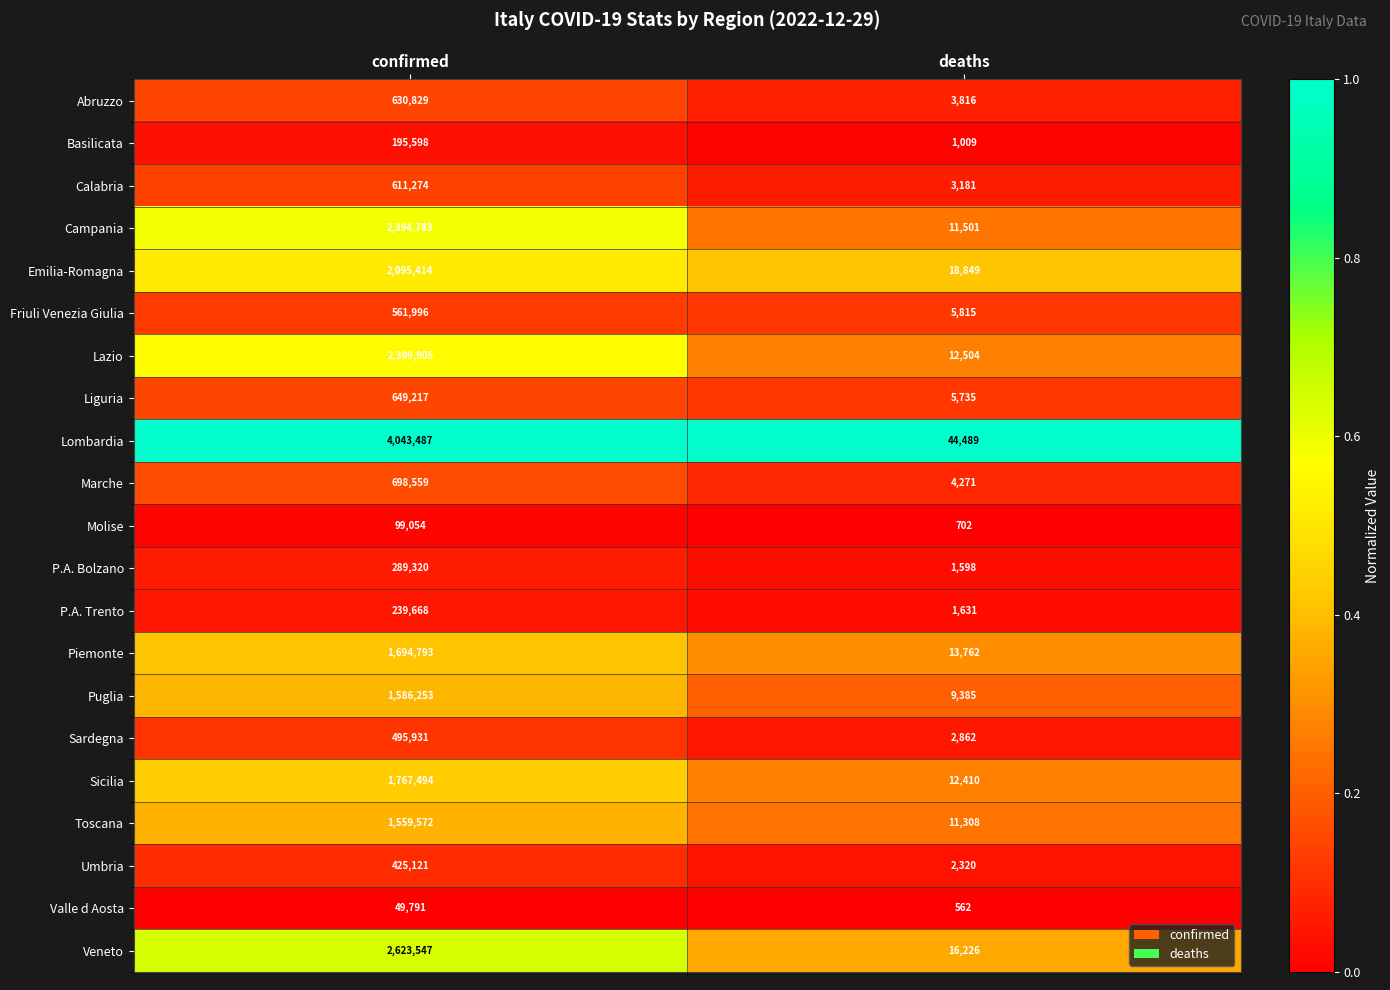

Rank the series at confirmed from highest to lowest value.

Lombardia, Veneto, Campania, Lazio, Emilia-Romagna, Sicilia, Piemonte, Puglia, Toscana, Marche, Liguria, Abruzzo, Calabria, Friuli Venezia Giulia, Sardegna, Umbria, P.A. Bolzano, P.A. Trento, Basilicata, Molise, Valle d Aosta